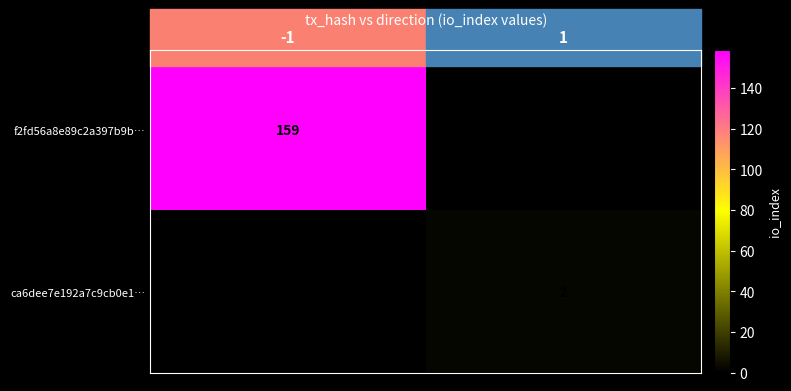

What is the total value across all series at 1?

2